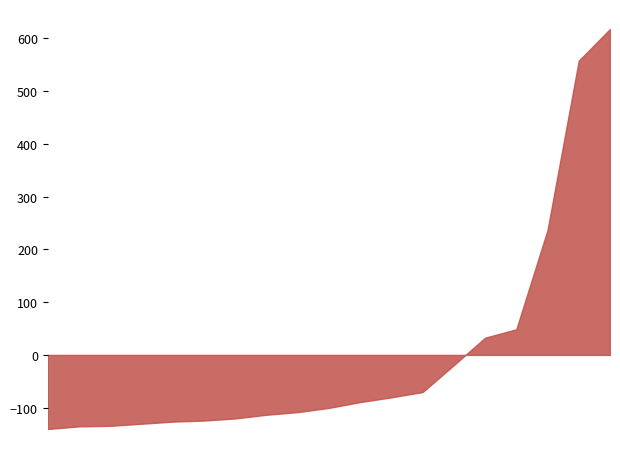

What is the minimum value shown in the chart?

-140.4